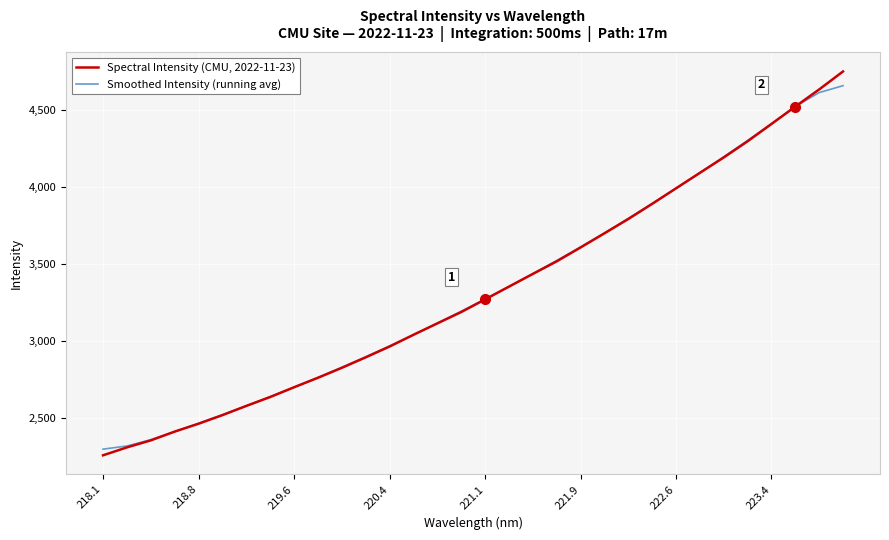

Which series has the largest range (max minus min)?

Spectral Intensity (CMU, 2022-11-23)